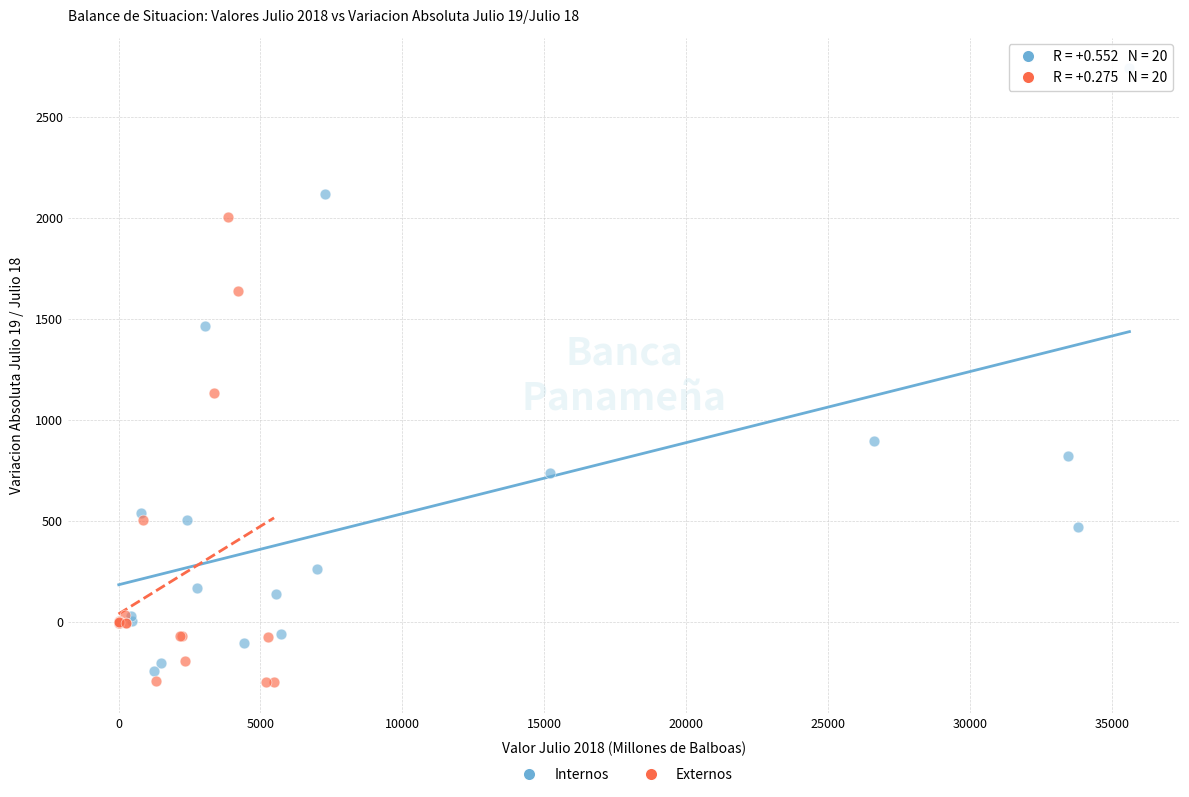

Which series has the largest Y range (max minus min)?

Internos